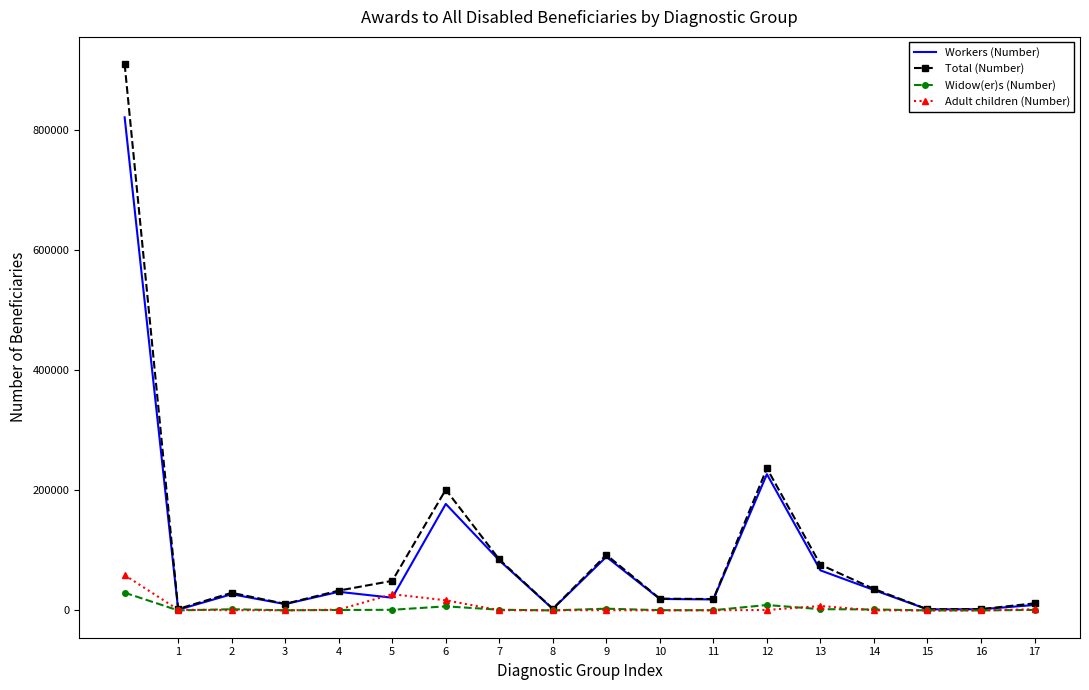

Which series has the largest range (max minus min)?

Total (Number)